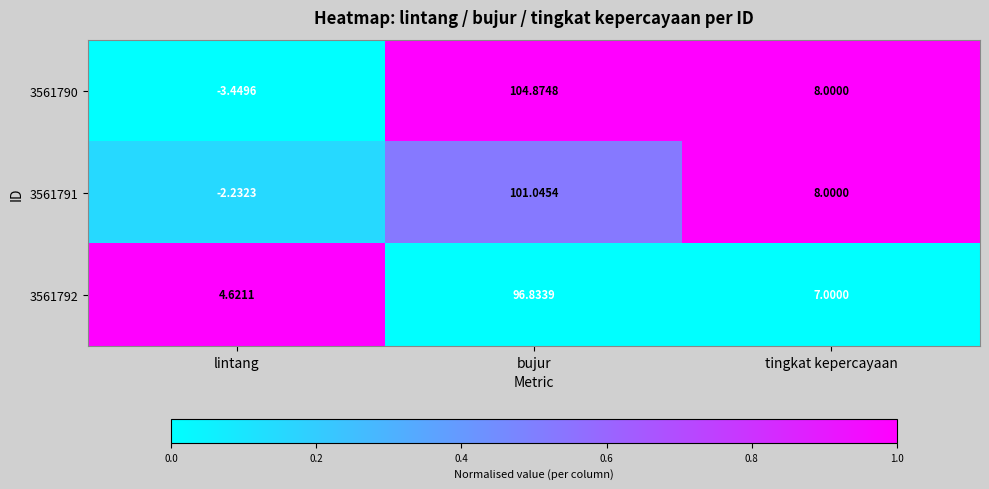

How many categories are shown in the chart?

3